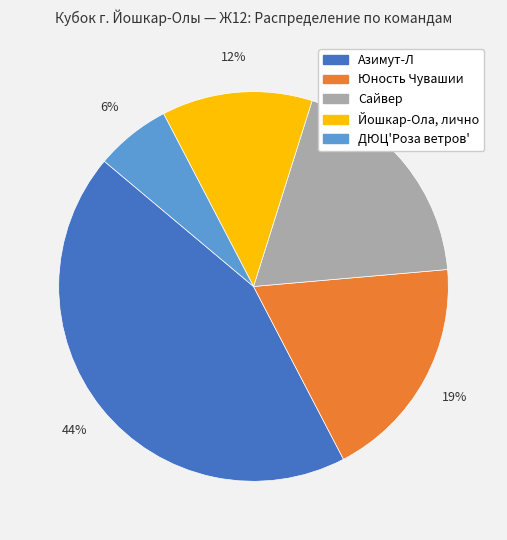

Does Сайвер represent more than half of the total?

No